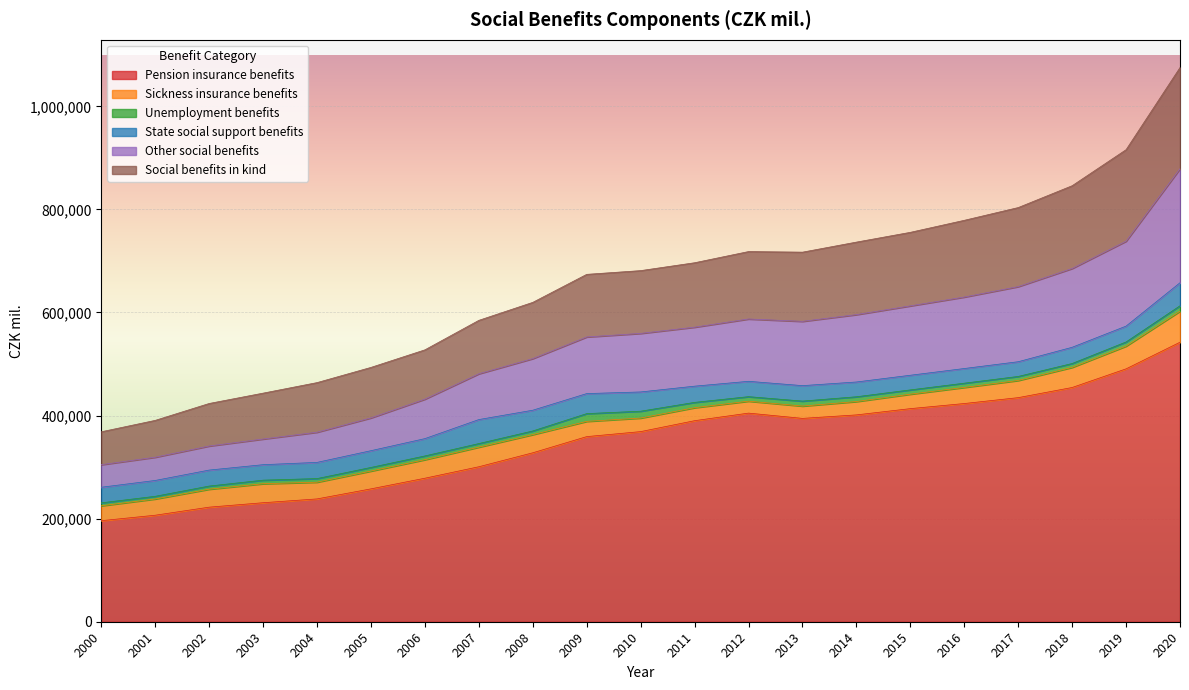

What is the sum of all Pension insurance benefits values?

7336337